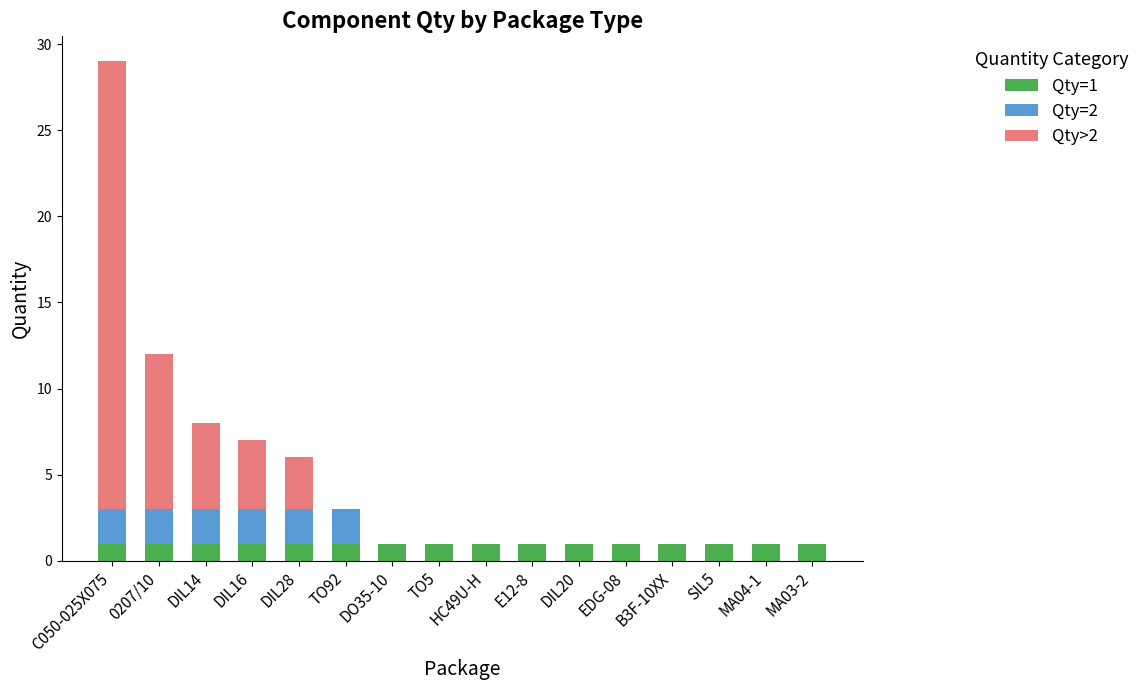

At which category is the sum across all series the highest?

C050-025X075